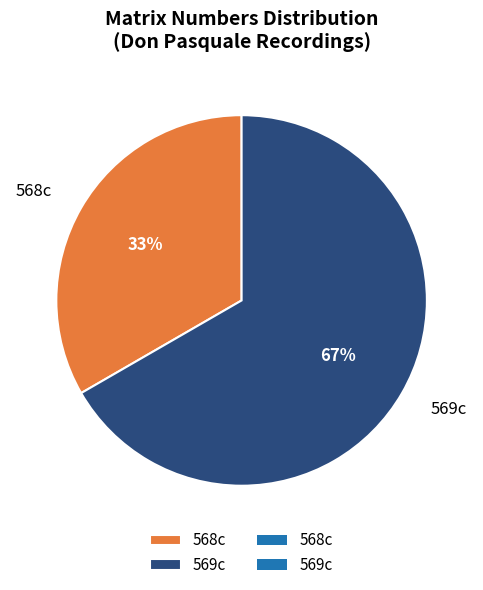

How many slices are in this pie chart?

2